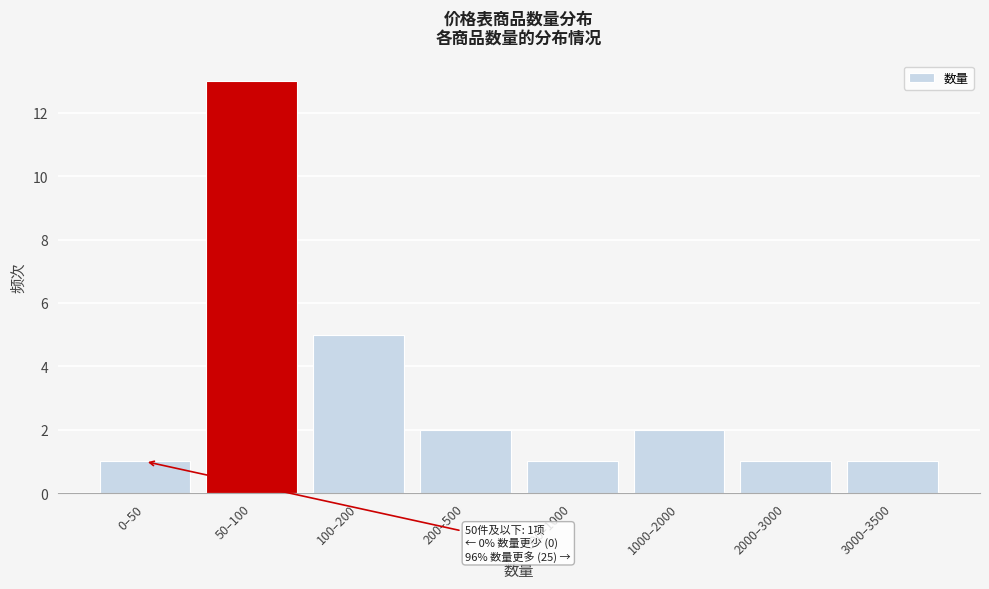

Reading right to left, list all the values displayed in this chart.

1	1	2	1	2	5	13	1